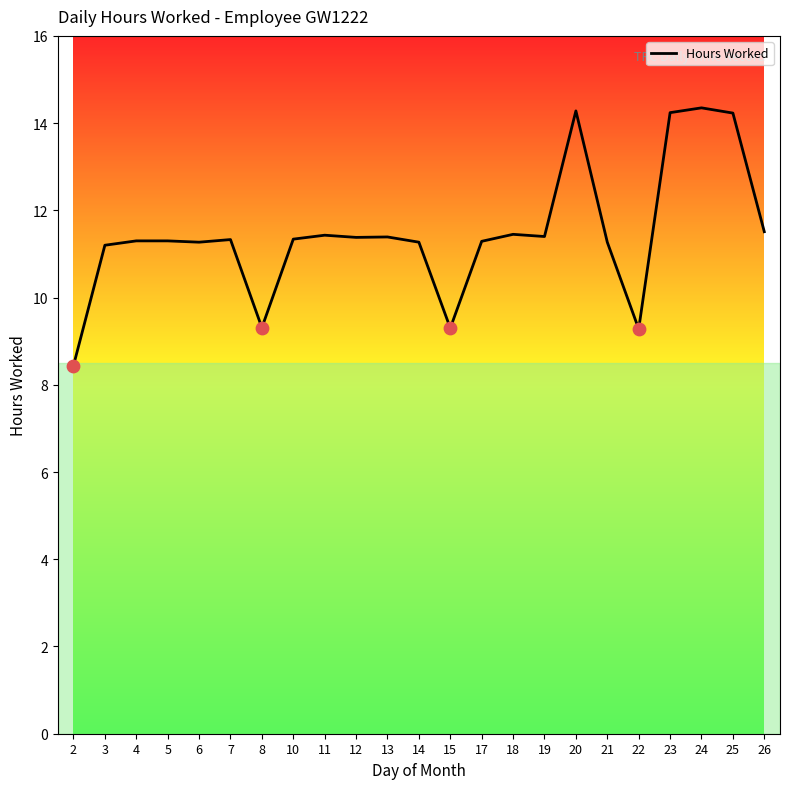

What is the change in value from 2 to 21?

+2.8